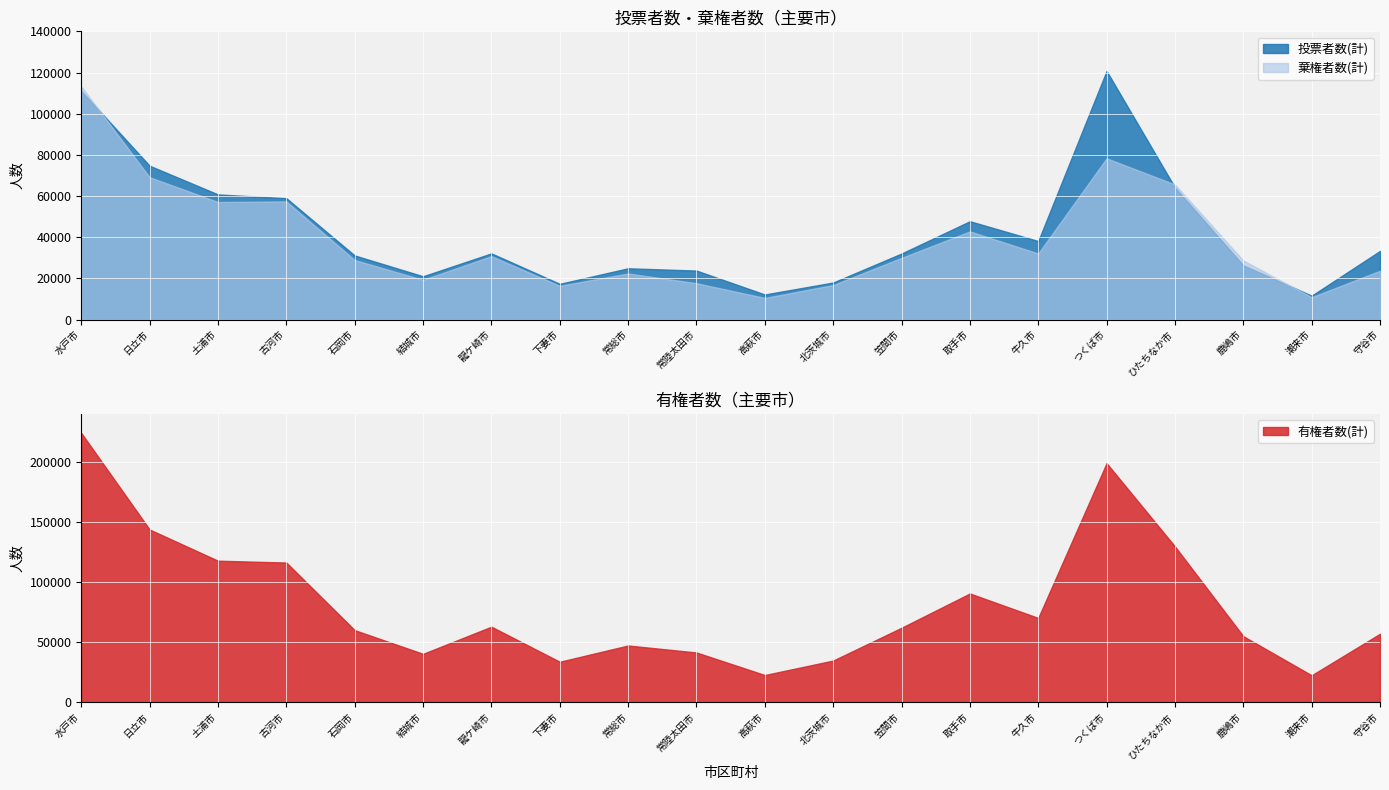

What is the spread (max minus min) of values at 高萩市?

12180